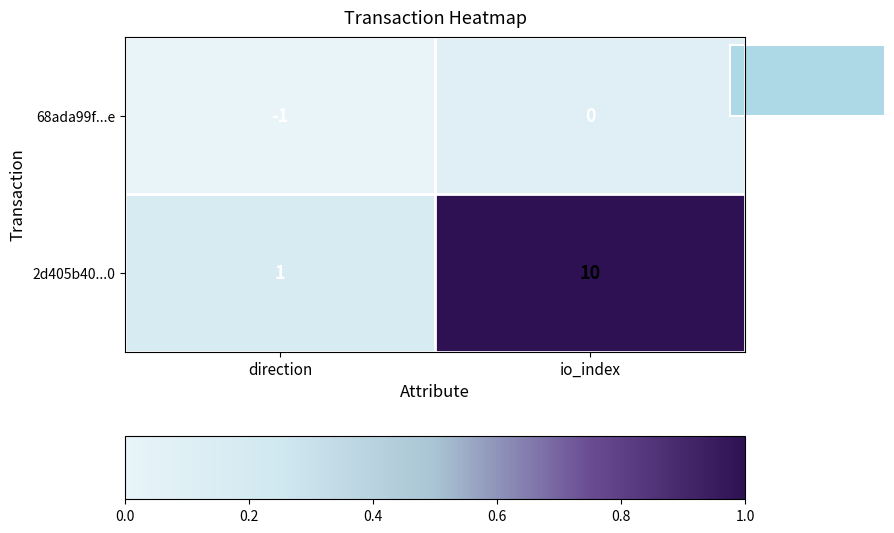

At which label is 68ada99f...e closest to 0?

io_index